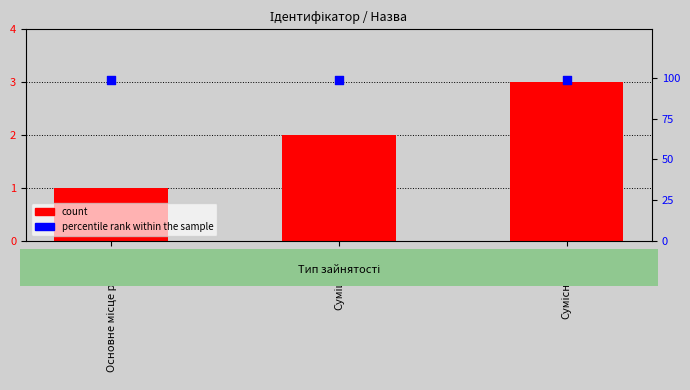

Which series has the largest total across all categories?

percentile rank within the sample